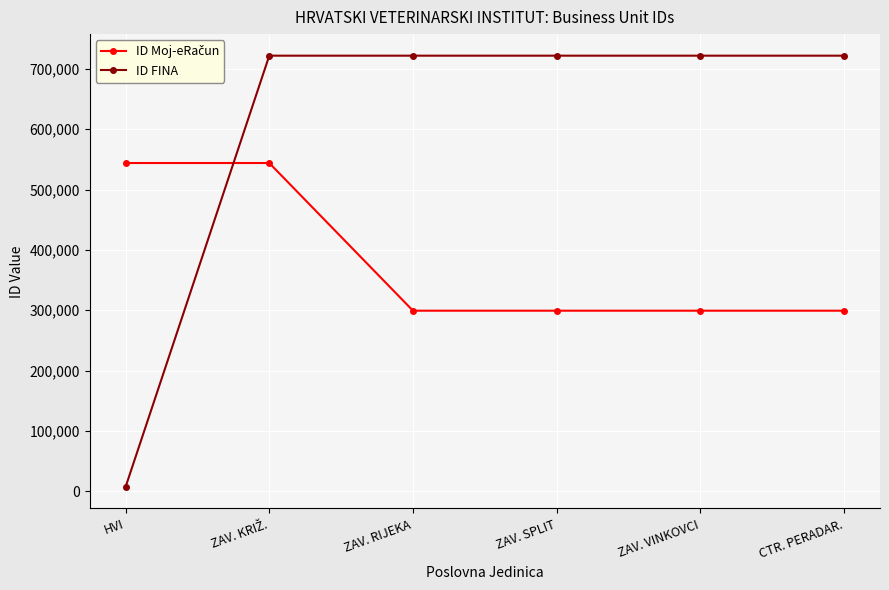

Which series has the largest total across all categories?

ID FINA